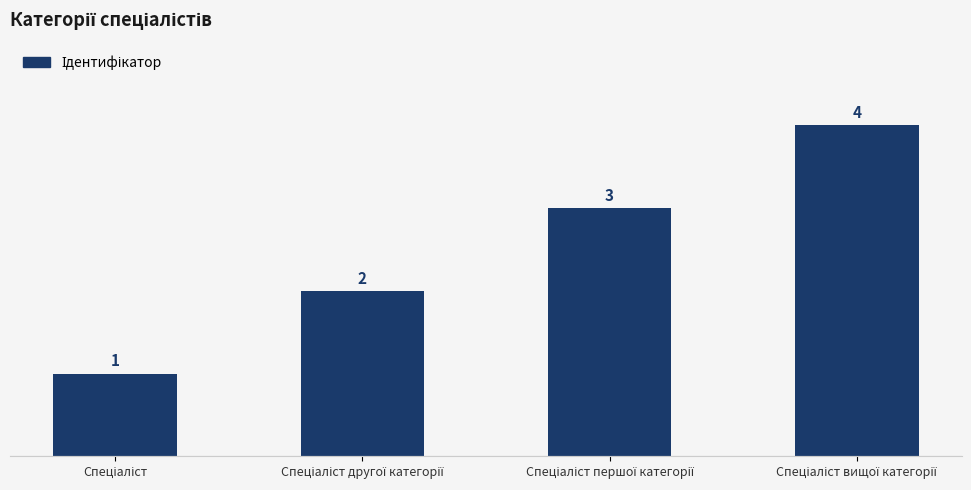

What is the minimum value shown in the chart?

1